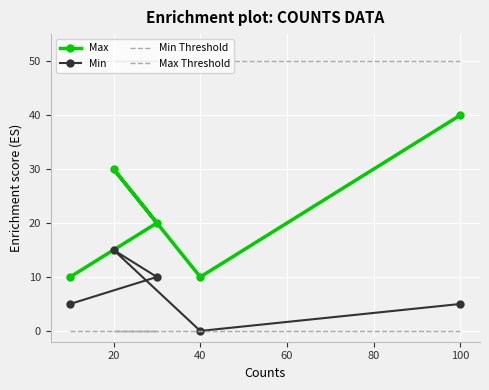

What is the maximum value for Max?

40